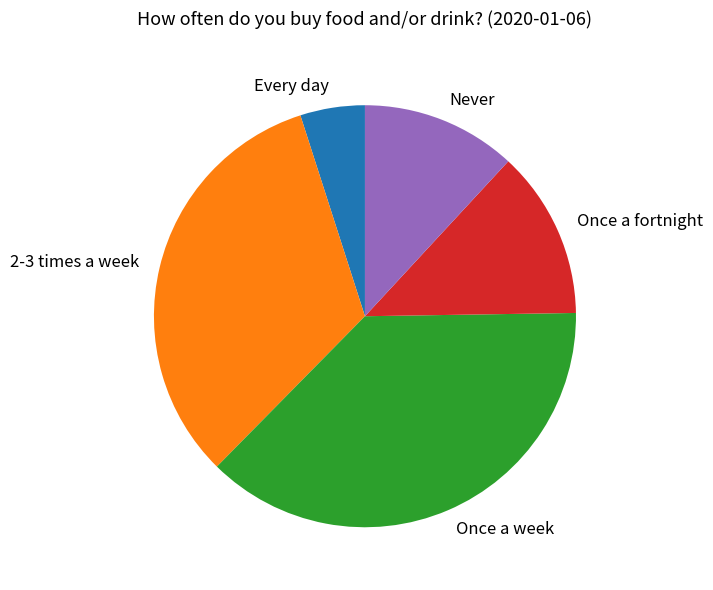

Which has a higher value, 2-3 times a week or Every day?

2-3 times a week